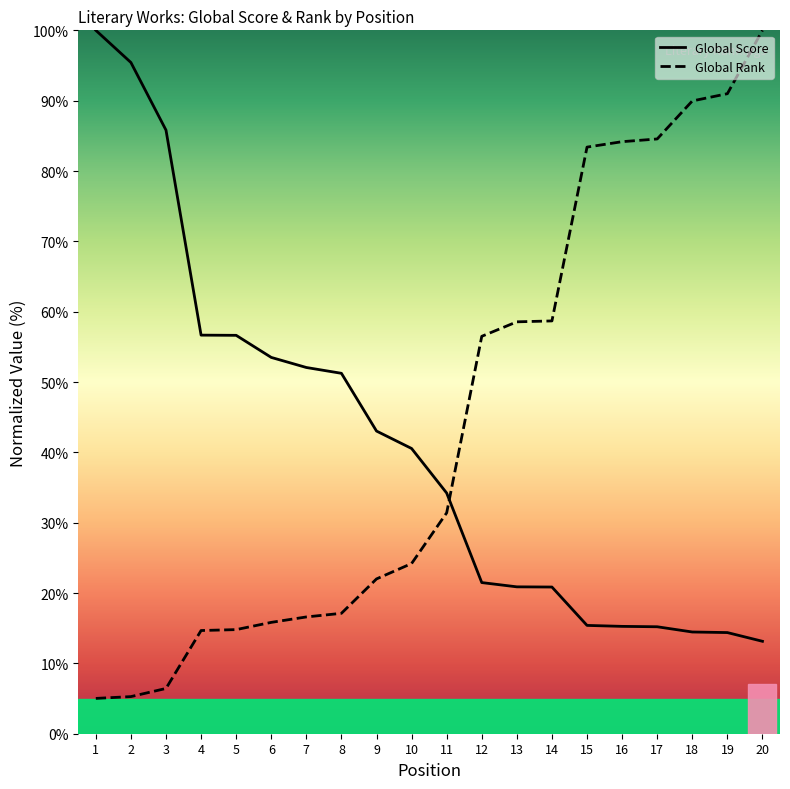

What is the minimum value shown in the chart?

5.0